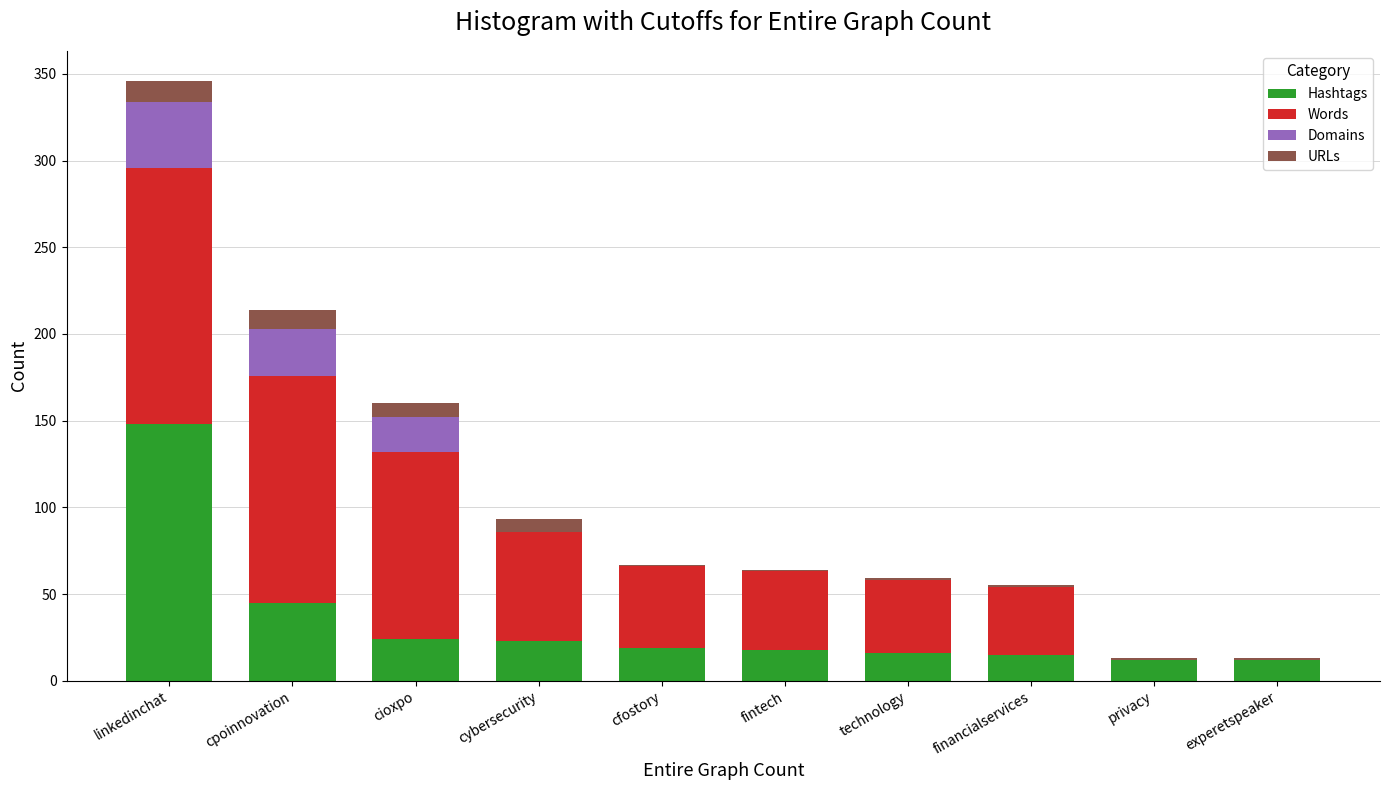

What is the maximum value for Hashtags?

148